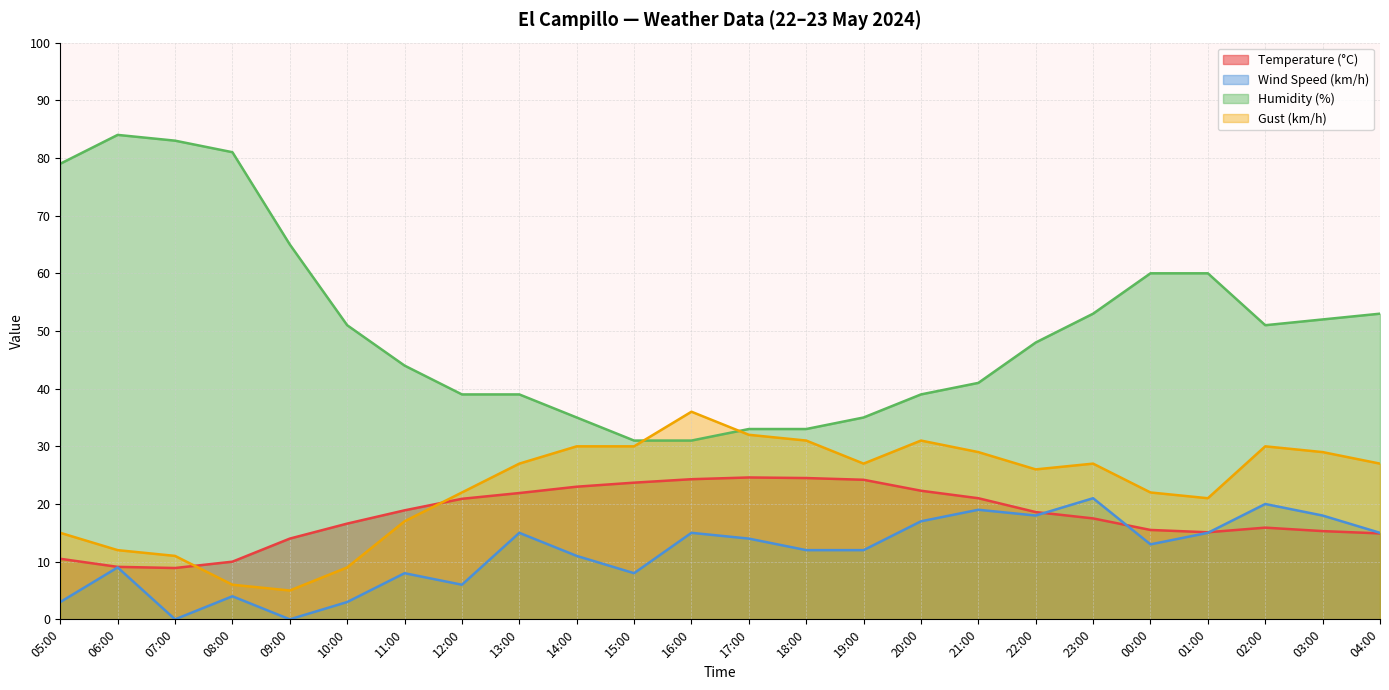

What is the total value across all series at 23:00?

118.5